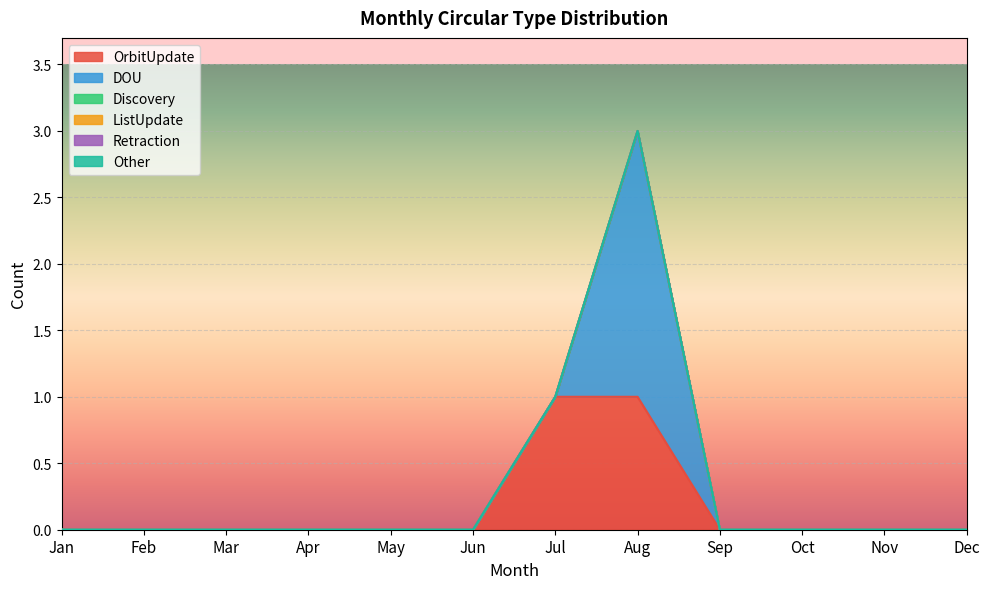

Which series has the largest range (max minus min)?

DOU